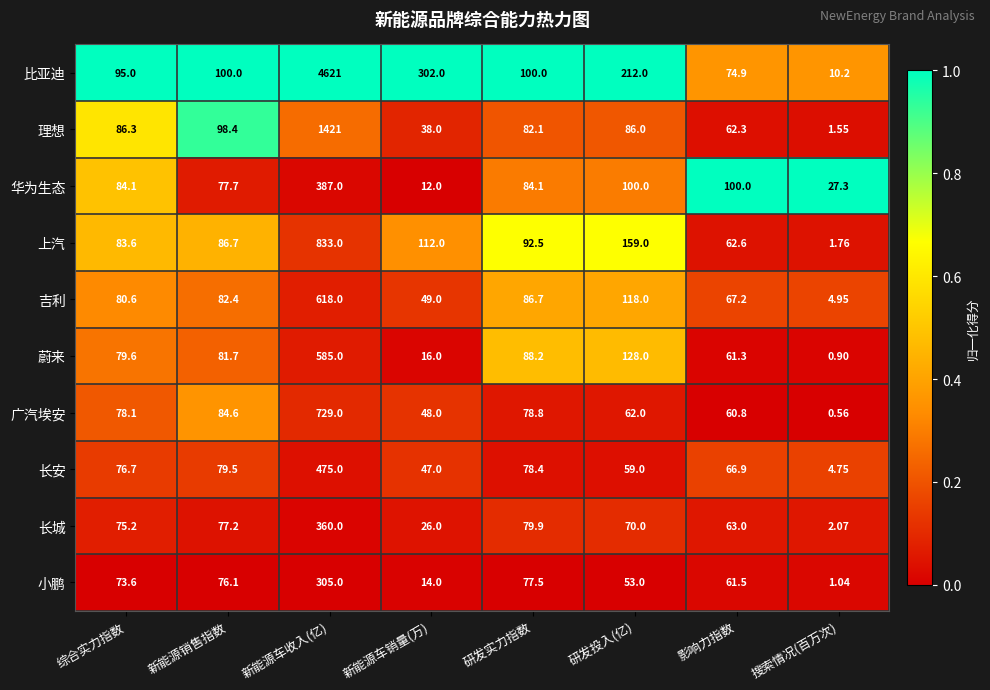

How many categories are shown in the chart?

8